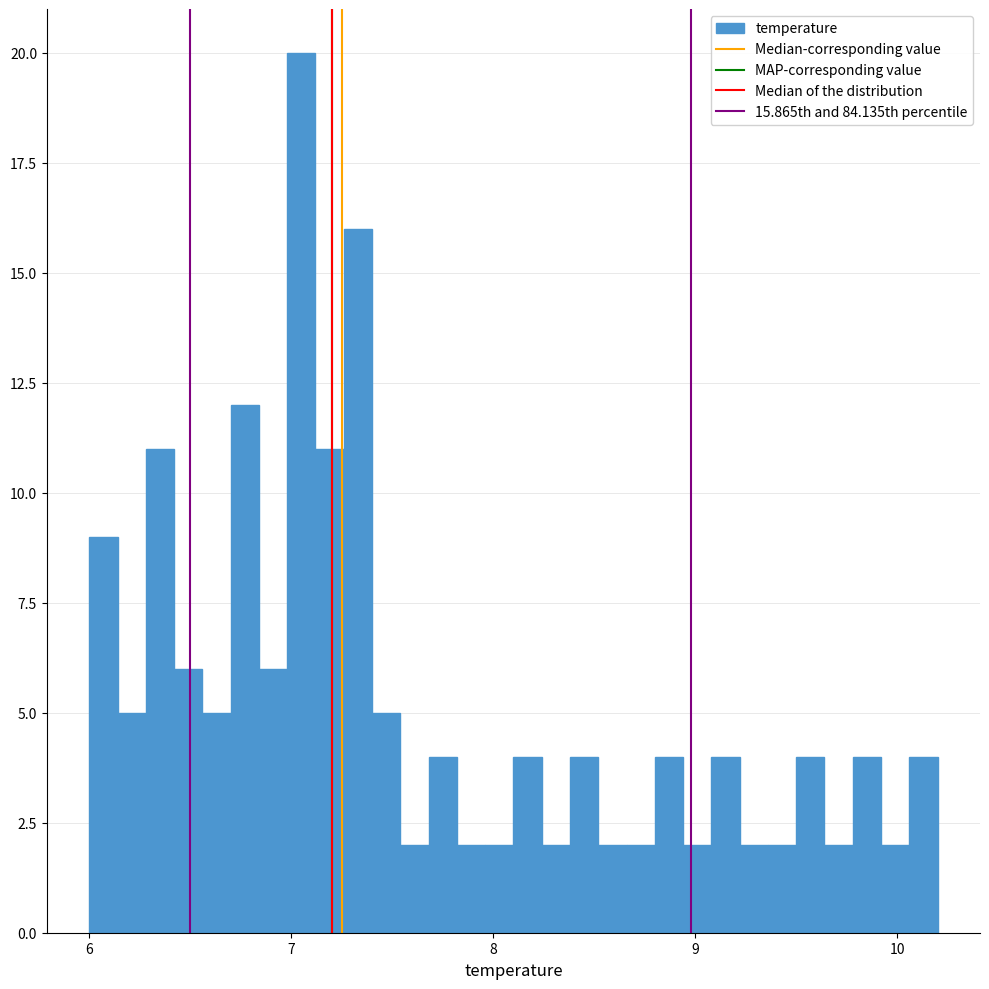

Around what value on the x-axis is the tallest bar? Give the approximate position of its centre, as read against the axis.

7.1